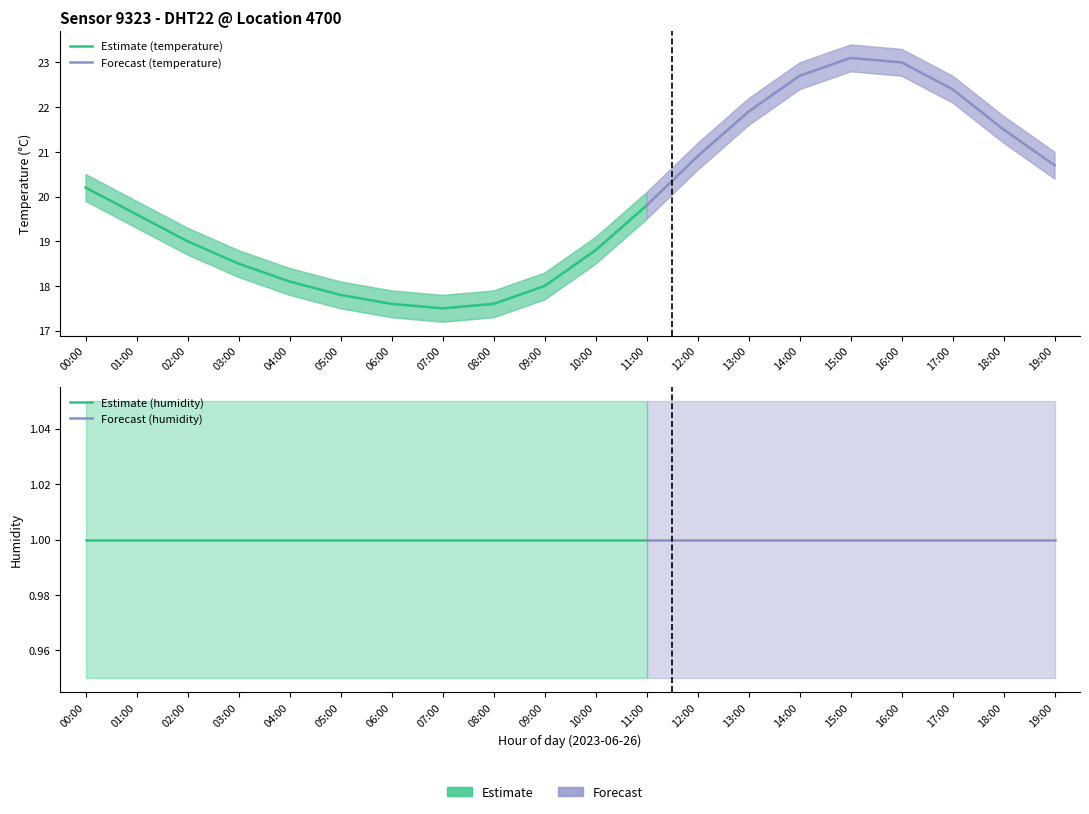

Reading left to right, what are all the values shown in this chart?

temperature: 20.2	19.6	19.0	18.5	18.1	17.8	17.6	17.5	17.6	18.0	18.8	19.8	20.9	21.9	22.7	23.1	23.0	22.4	21.5	20.7
temp_upper: 20.5	19.9	19.3	18.8	18.4	18.1	17.9	17.8	17.9	18.3	19.1	20.1	21.2	22.2	23.0	23.4	23.3	22.7	21.8	21.0
temp_lower: 19.9	19.3	18.7	18.2	17.8	17.5	17.3	17.2	17.3	17.7	18.5	19.5	20.6	21.6	22.4	22.8	22.7	22.1	21.2	20.4
humidity: 1.0	1.0	1.0	1.0	1.0	1.0	1.0	1.0	1.0	1.0	1.0	1.0	1.0	1.0	1.0	1.0	1.0	1.0	1.0	1.0
hum_upper: 1.1	1.1	1.1	1.1	1.1	1.1	1.1	1.1	1.1	1.1	1.1	1.1	1.1	1.1	1.1	1.1	1.1	1.1	1.1	1.1
hum_lower: 0.9	0.9	0.9	0.9	0.9	0.9	0.9	0.9	0.9	0.9	0.9	0.9	0.9	0.9	0.9	0.9	0.9	0.9	0.9	0.9